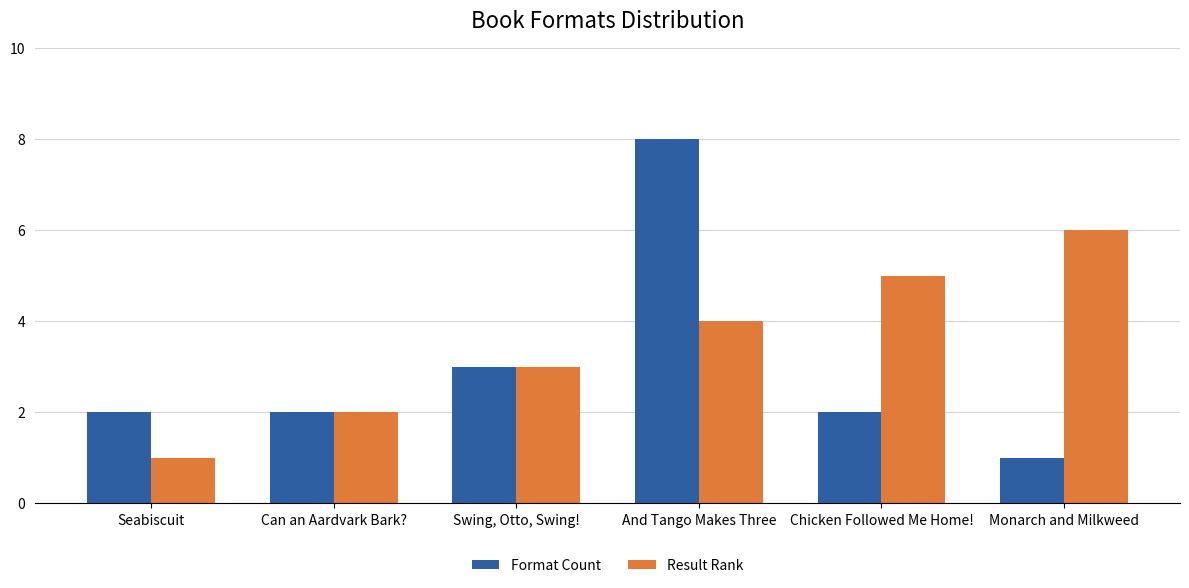

What is the difference between the highest and lowest values at Monarch and Milkweed?

5